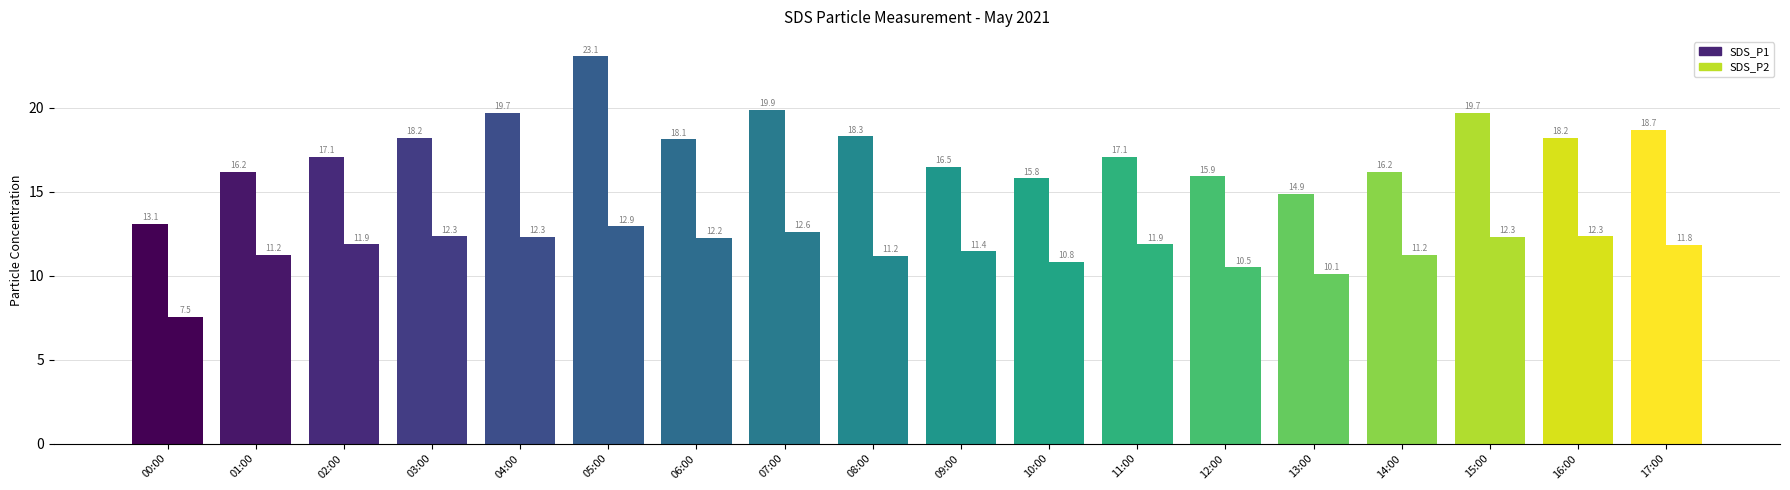

What position from the left is 14:00?

15